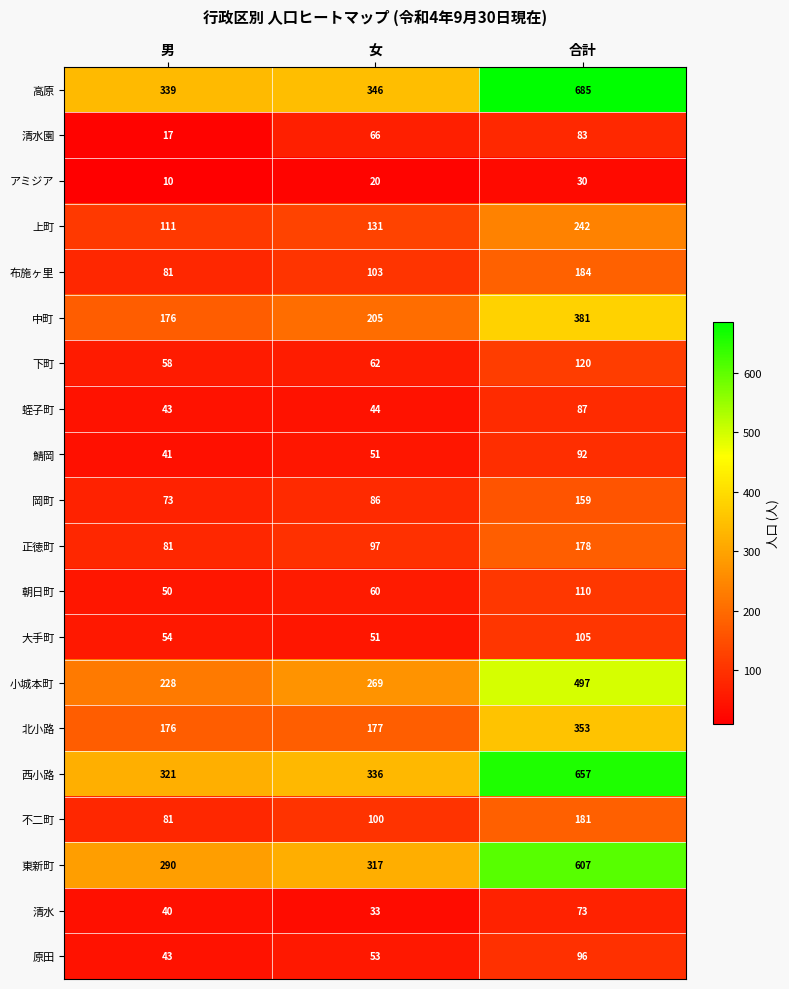

How many data points in 東新町 are less than 317?

1